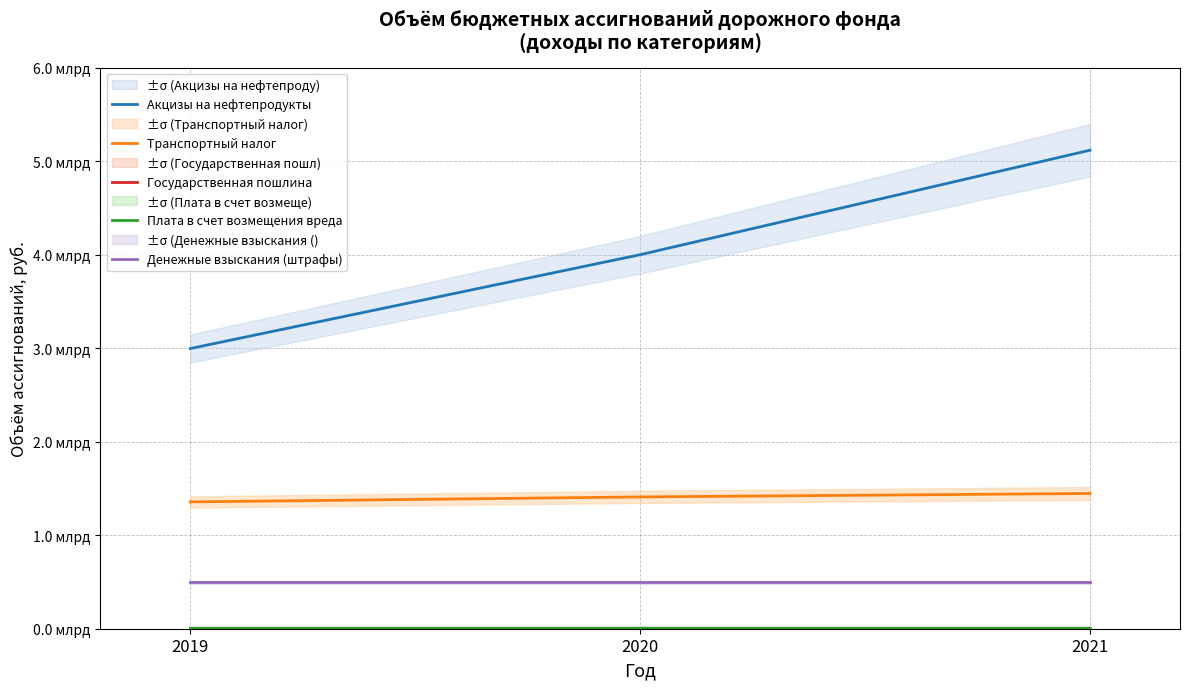

The value of Денежные взыскания (штрафы) at 2019 is 202657617. True or false?

False